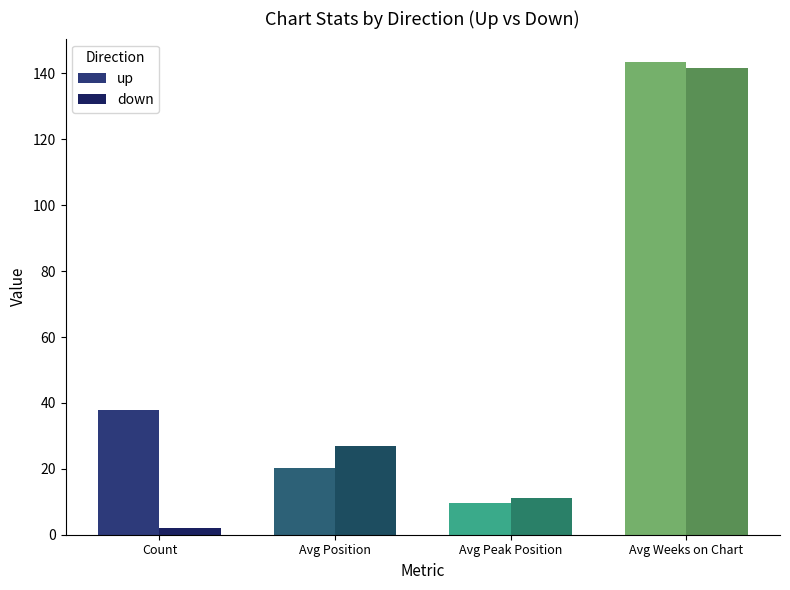

Which series has the largest total across all categories?

up